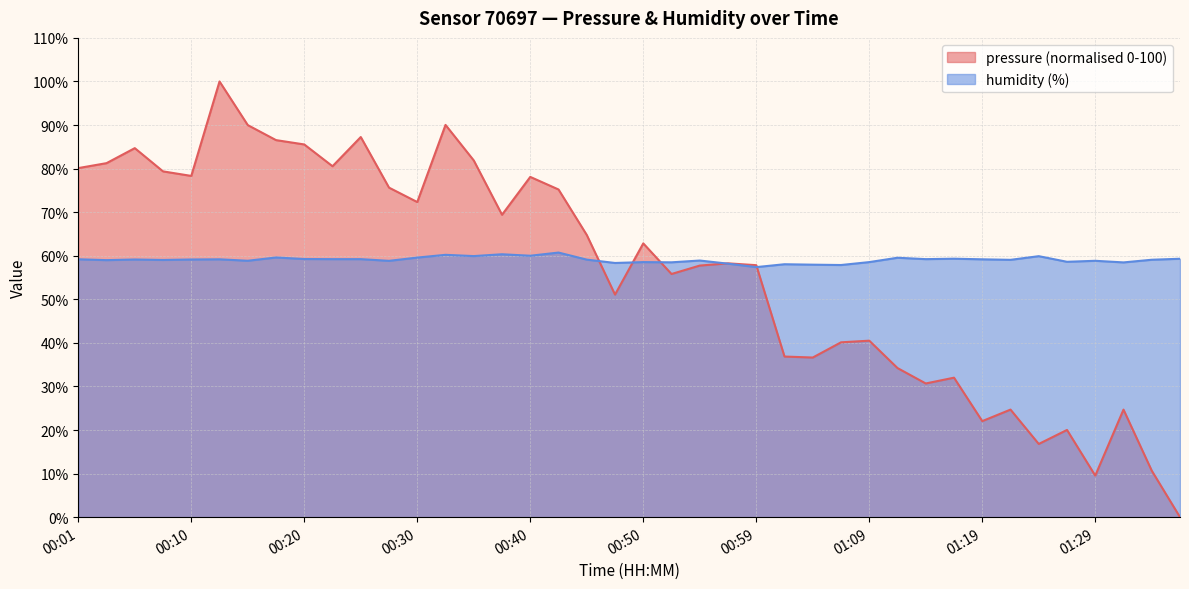

The pressure series shows 34.0 at 00:23. True or false?

False